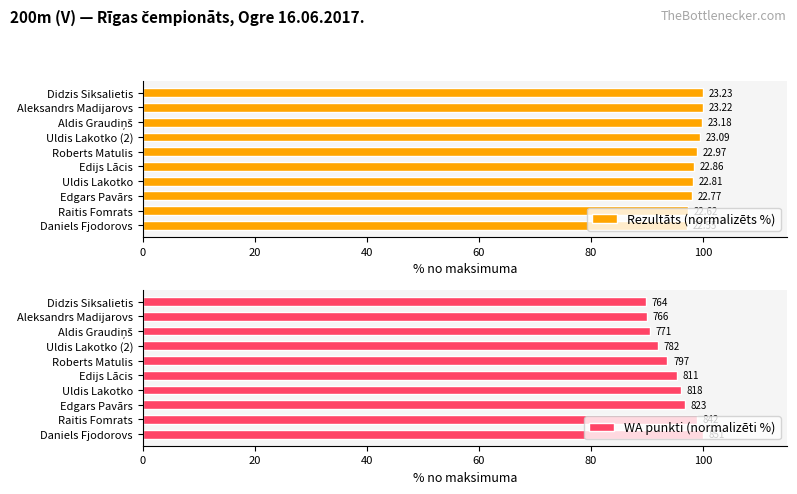

What is the spread (max minus min) of values at Raitis Fomrats?

1.6